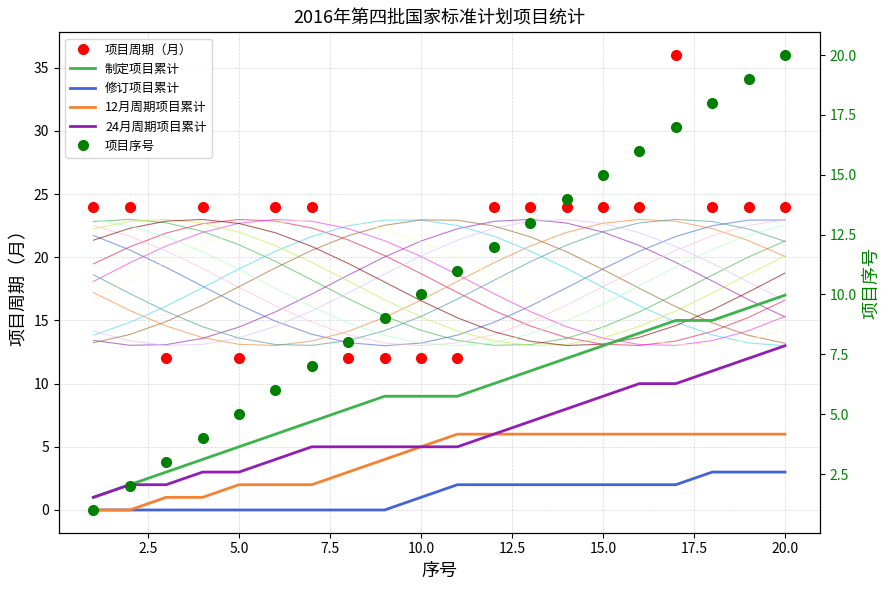

True or false: 制定项目累计 and 项目序号 cross at least once.

False